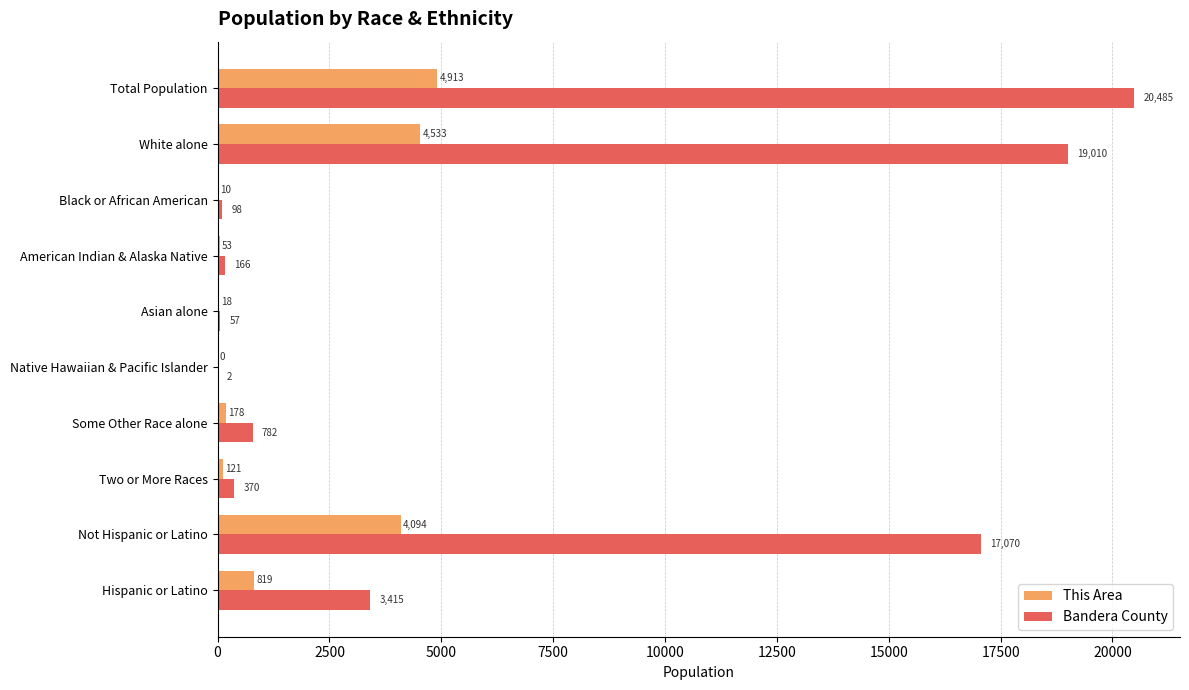

Count the number of categories in the chart.

10